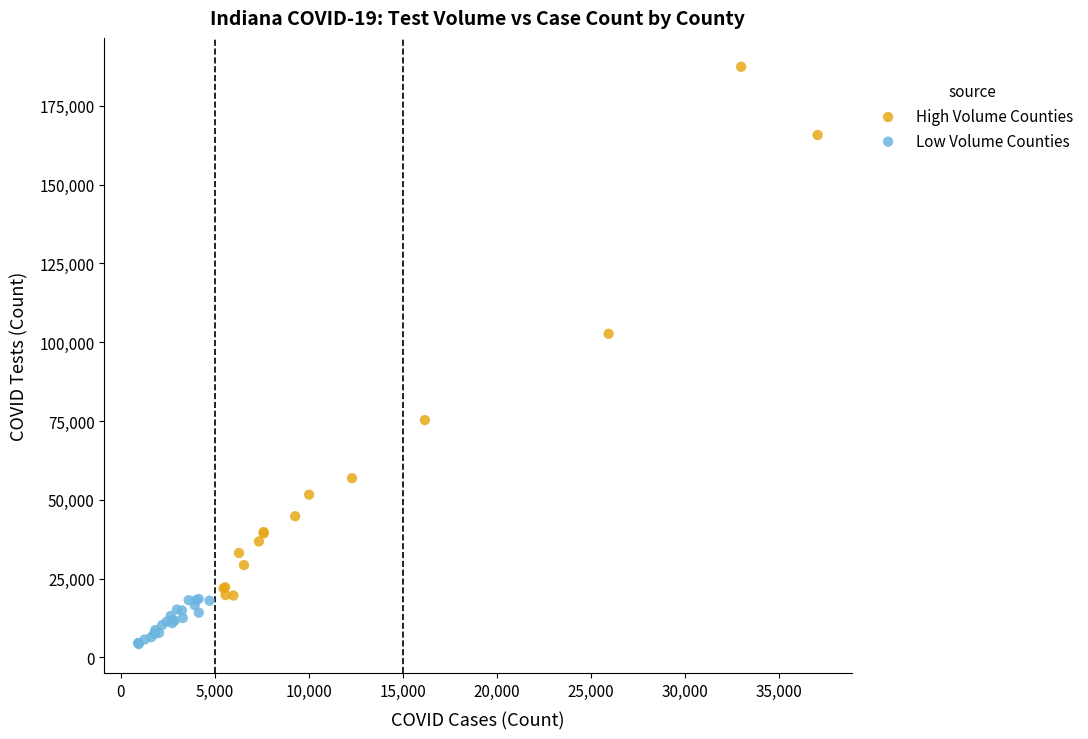

Which series has the largest Y range (max minus min)?

High Volume Counties